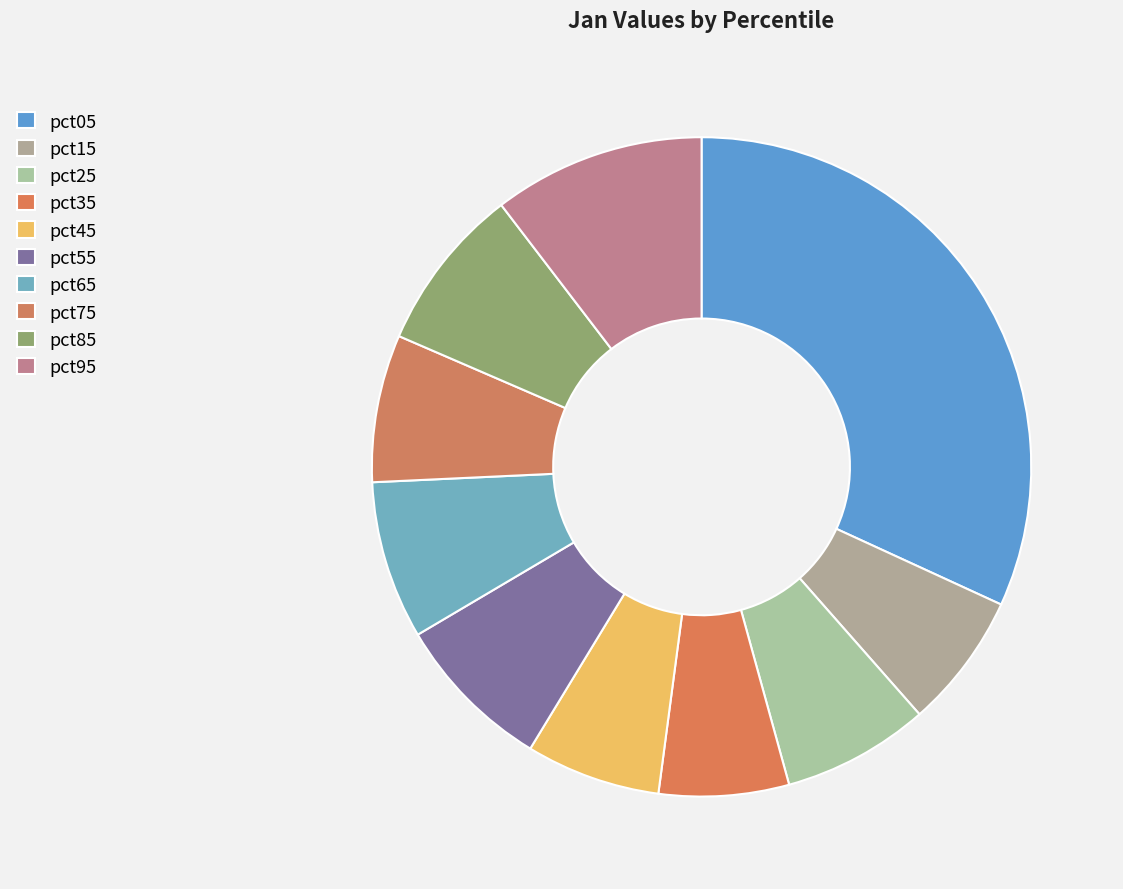

Rank the categories by value from lowest to highest.

pct35, pct45, pct15, pct25, pct75, pct65, pct55, pct85, pct95, pct05